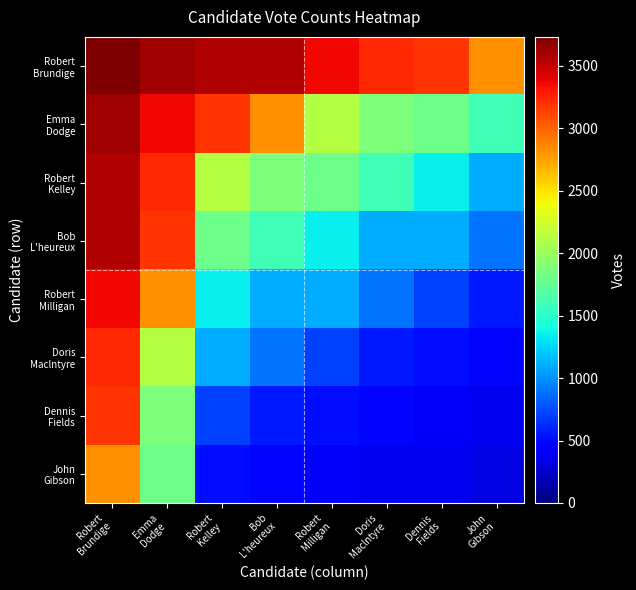

What is the total value across all series at Doris
Maclntyre?

10102